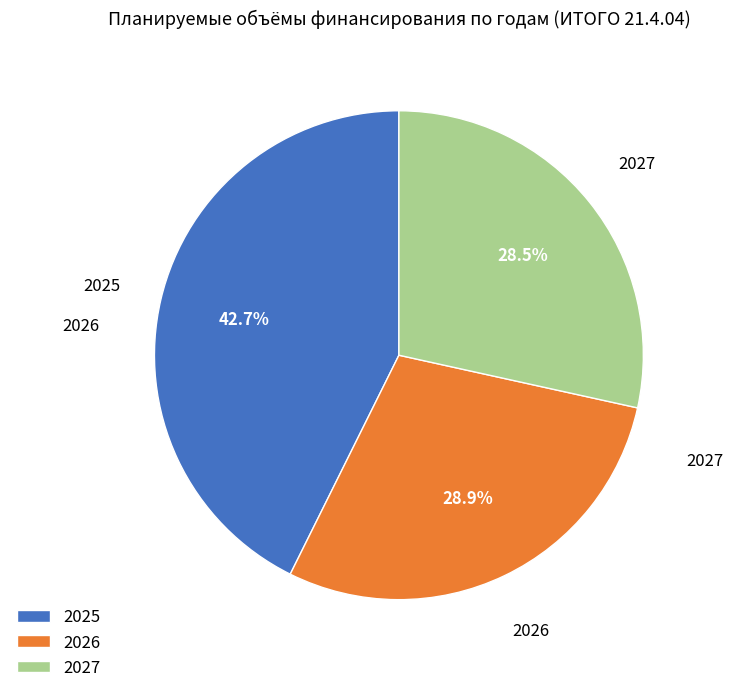

Do 2026 and 2025 together represent more than half of the pie?

Yes